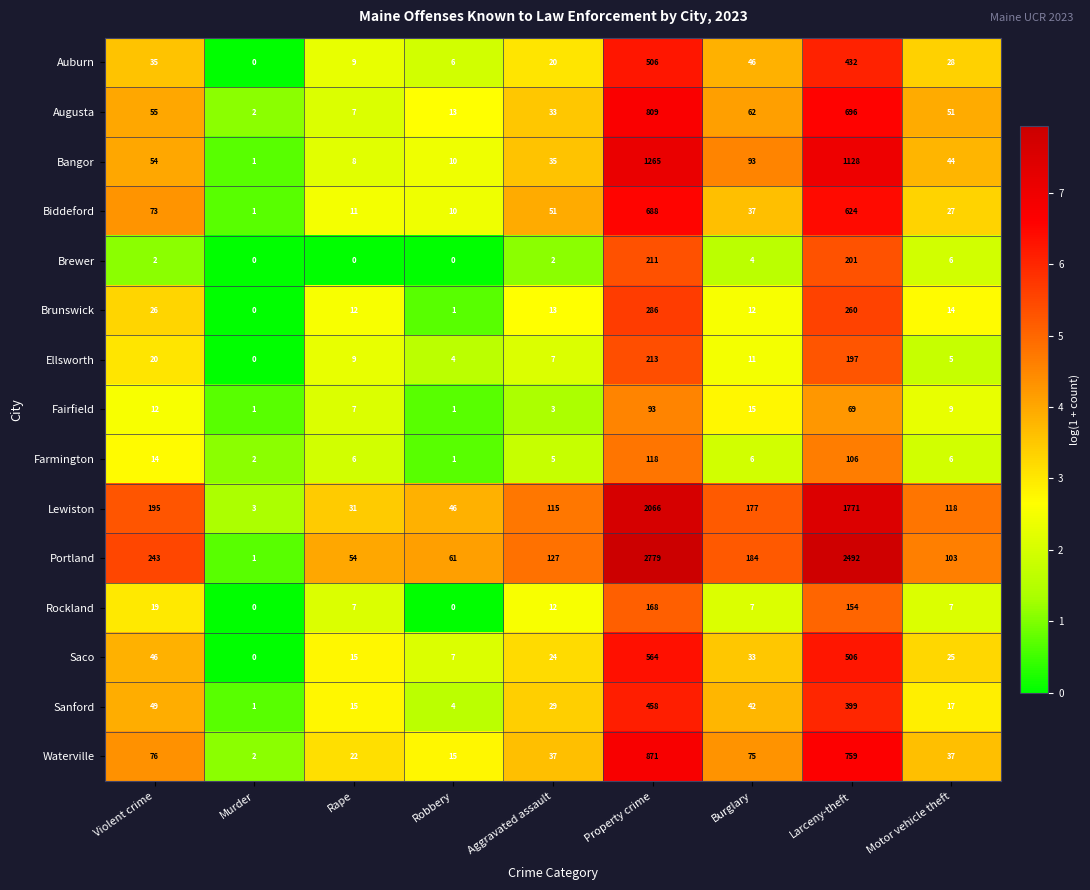

At which label is Biddeford closest to 344?

Violent crime